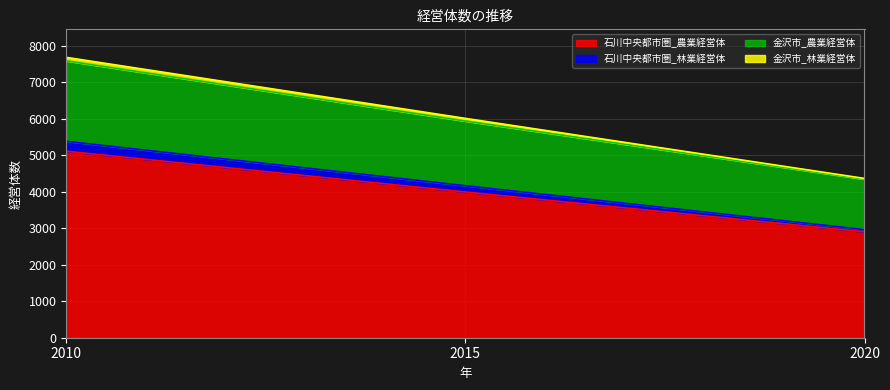

How many data points in 石川中央都市圏_林業経営体 are above 4166?

1